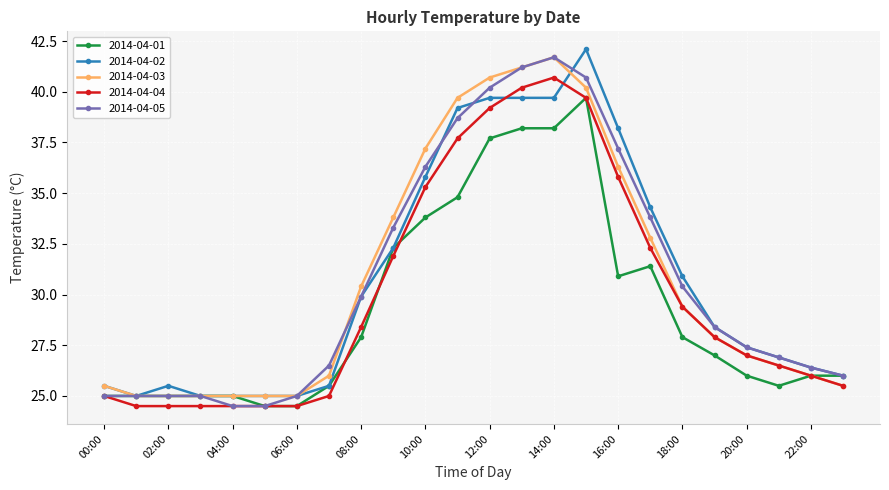

What is the smallest value displayed?

24.5